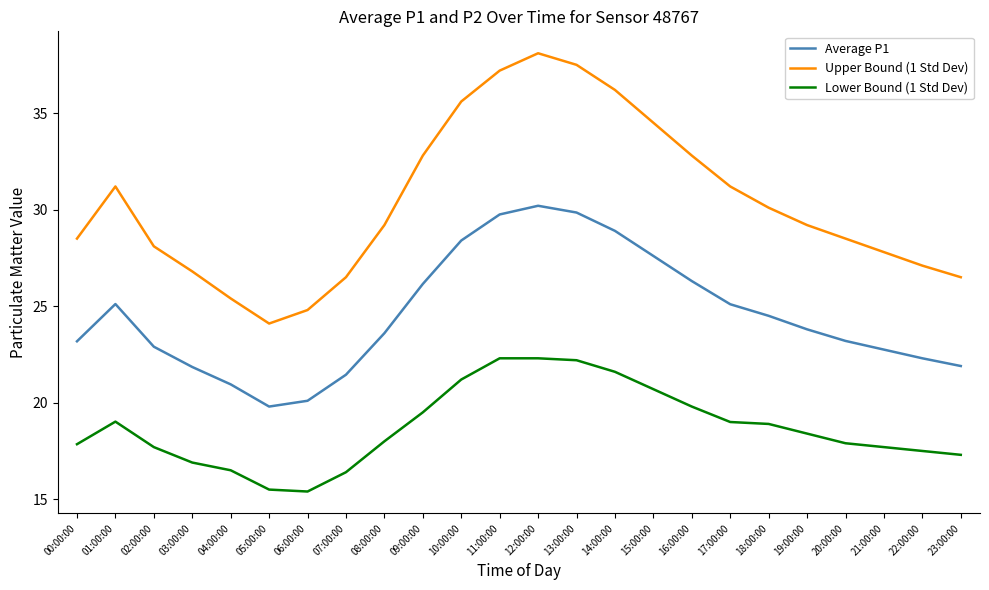

The Lower Bound (1 Std Dev) series shows 16.9 at 03:00:00. True or false?

True